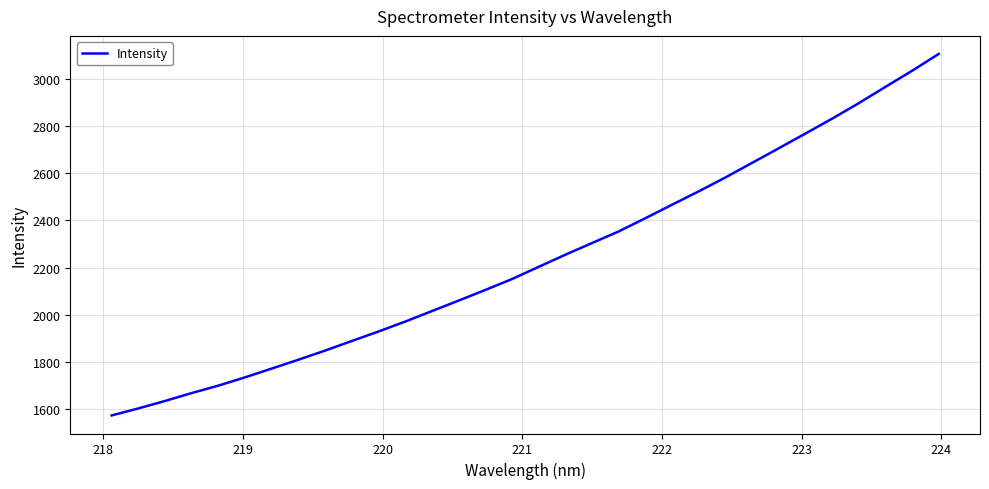

What is the maximum value shown in the chart?

3104.8